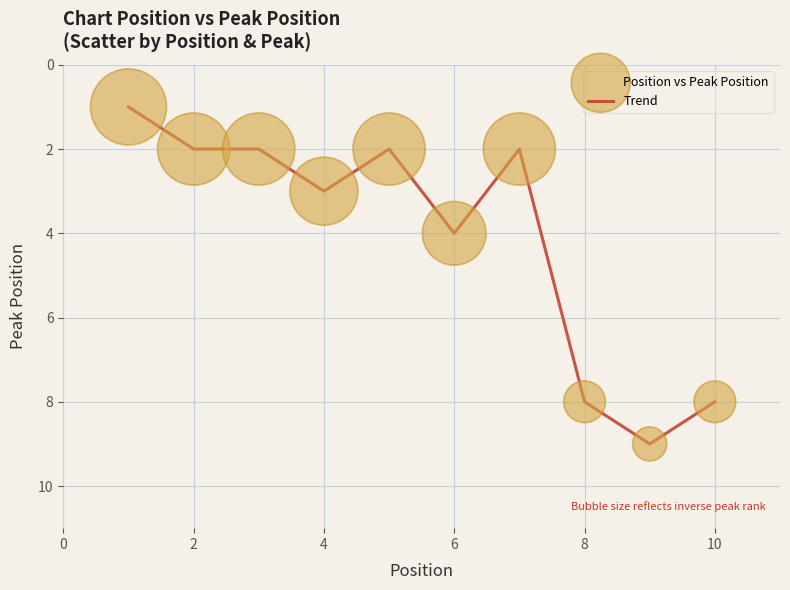

What is the difference between the maximum and minimum values?

8